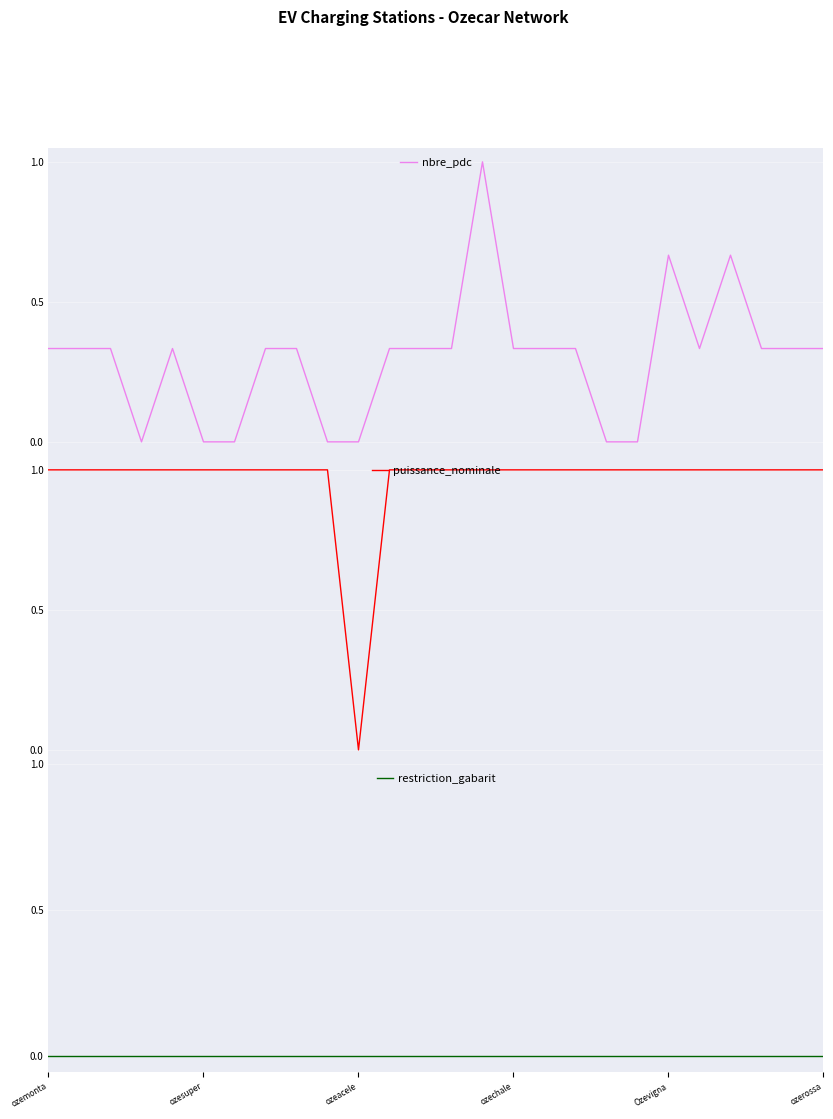

True or false: nbre_pdc and puissance_nominale cross at least once.

False